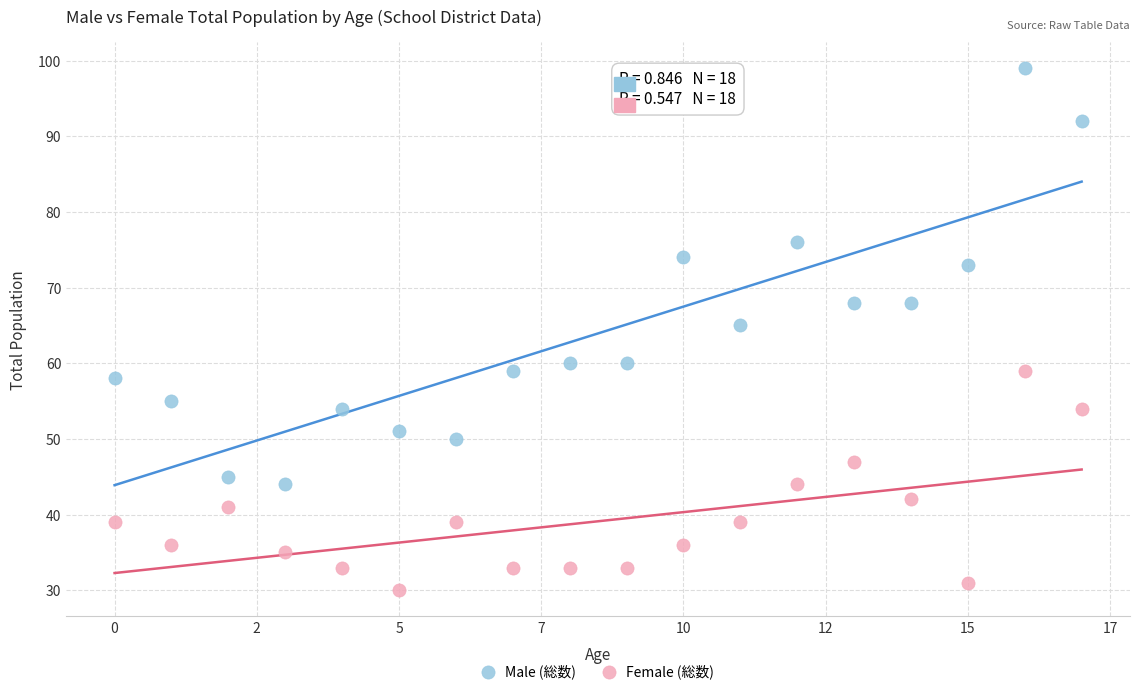

In the Male (総数) series, what Y value is closest to 71?

73